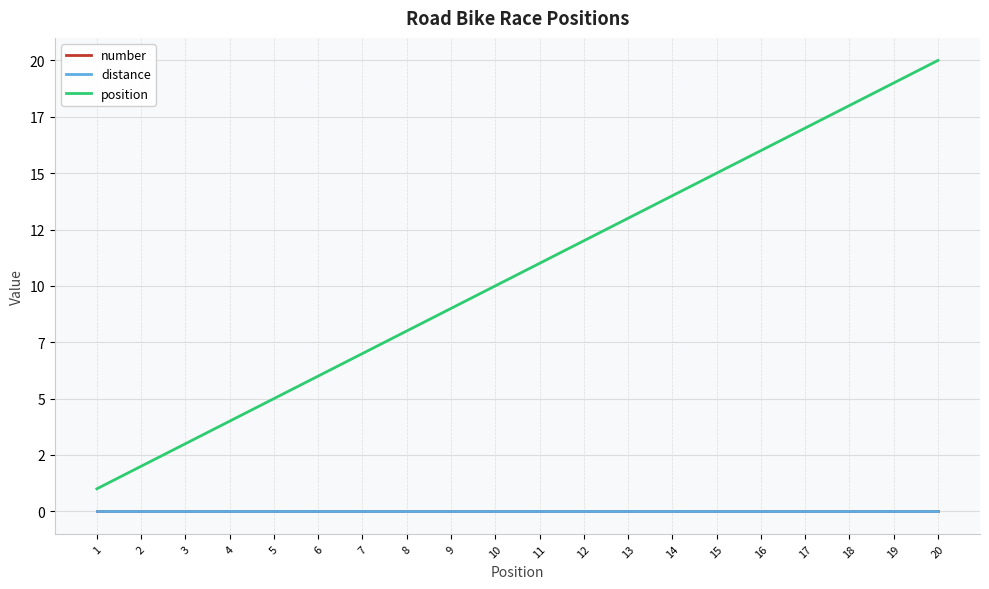

At how many categories does at least one series exceed 10?

10